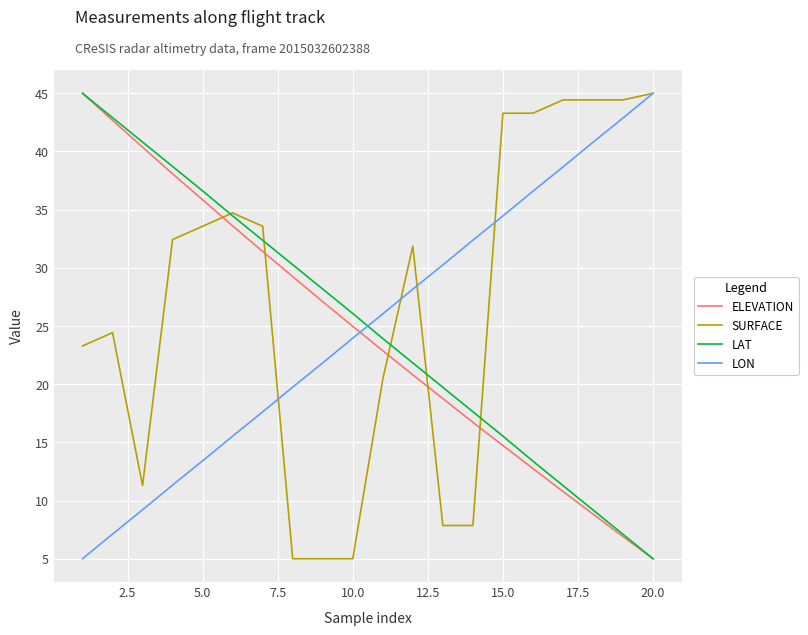

How many intersections are there between LAT and LON?

1